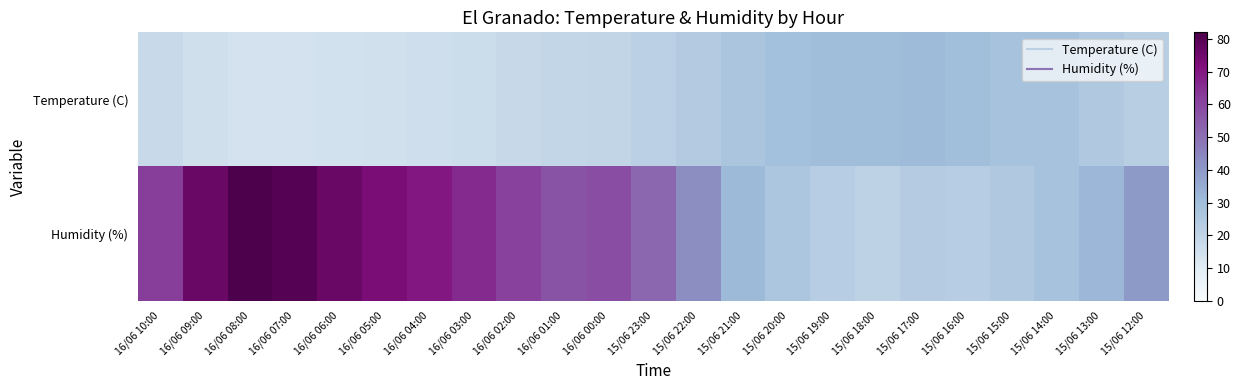

List the series in order of their peak value, highest first.

Humidity (%), Temperature (C)